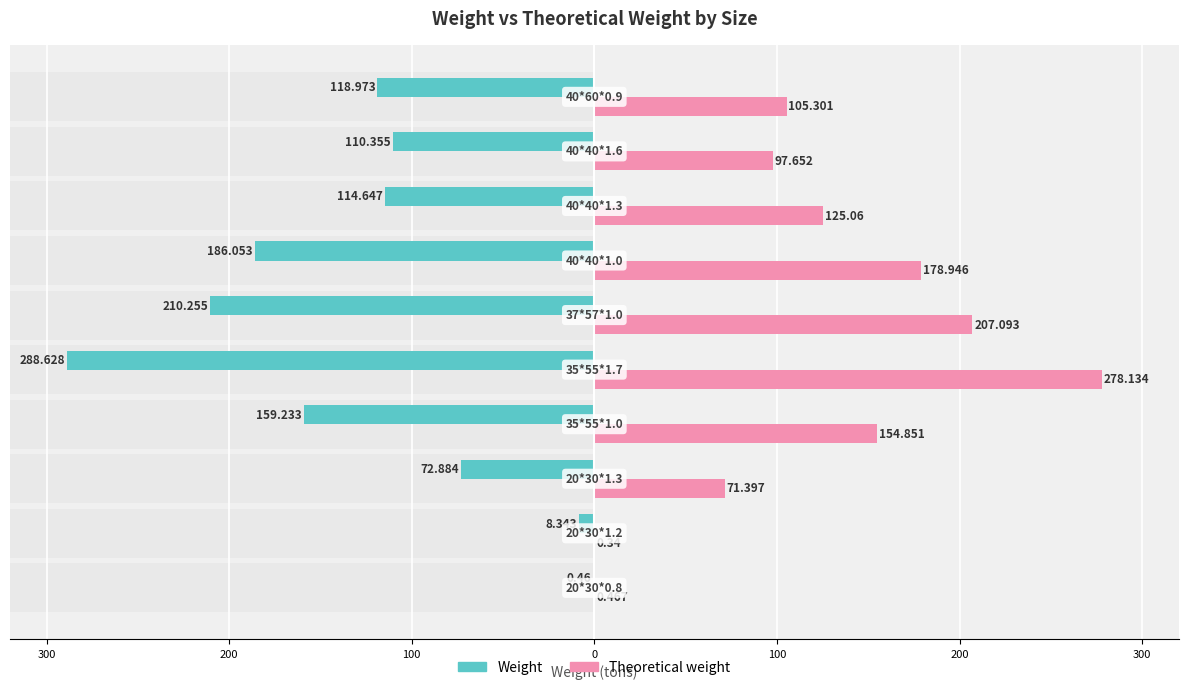

Does the chart contain stacked bars?

No